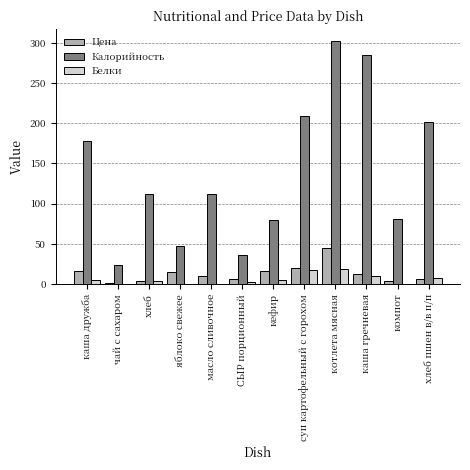

What is the sum of all Цена values?

154.4